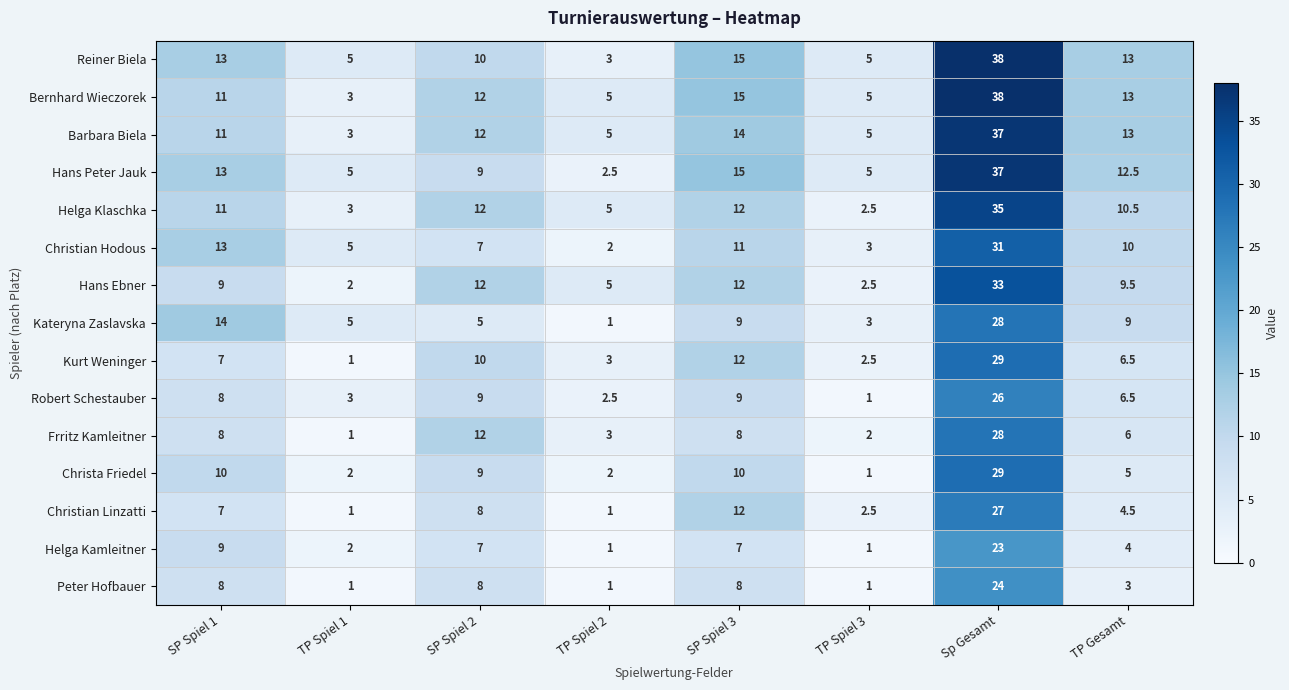

What value does the Christa Friedel series have at SP Spiel 2?

9.0